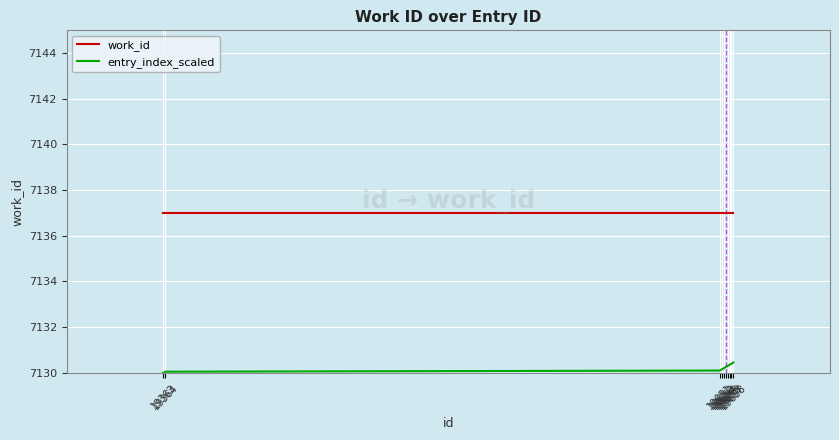

The work_id series shows 2160.5 at 19656. True or false?

False